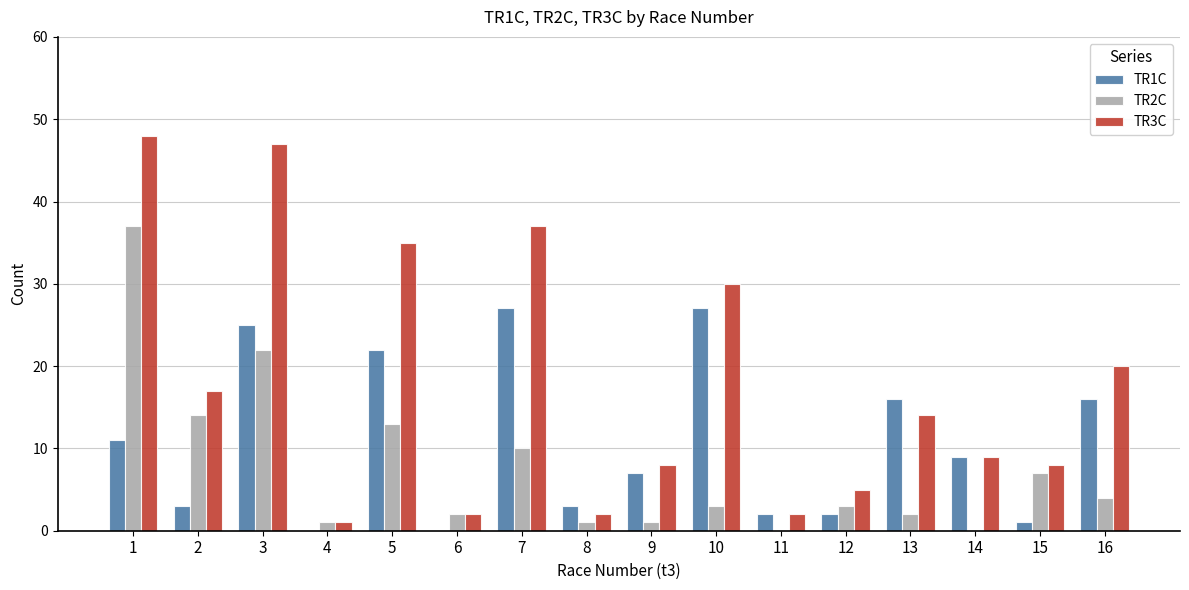

Which series has the largest total across all categories?

TR3C